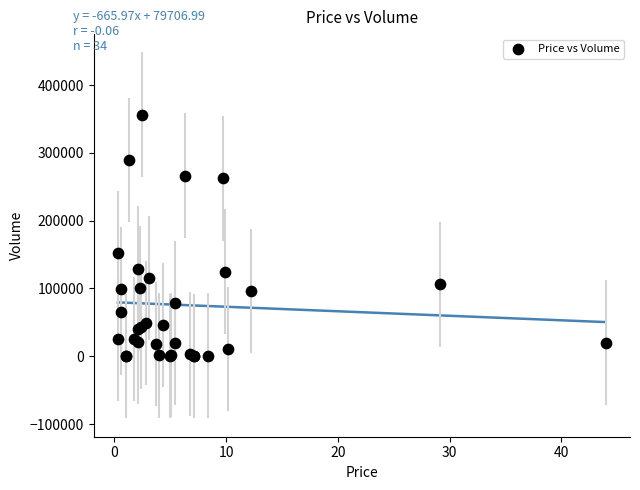

What Y value in the scatter plot is closest to 178291?

151824